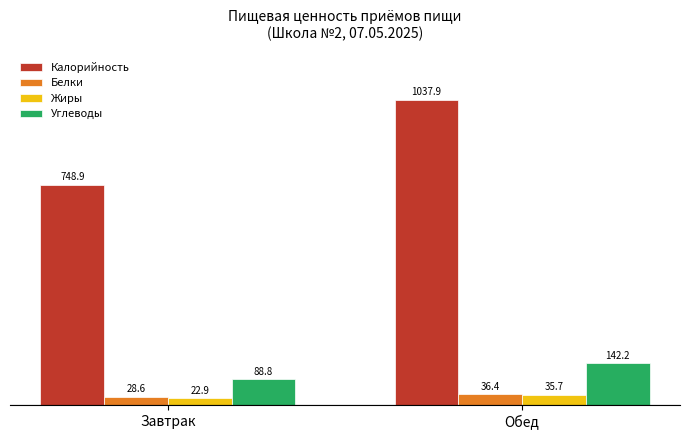

What are all the series names shown in the legend?

Калорийность, Белки, Жиры, Углеводы